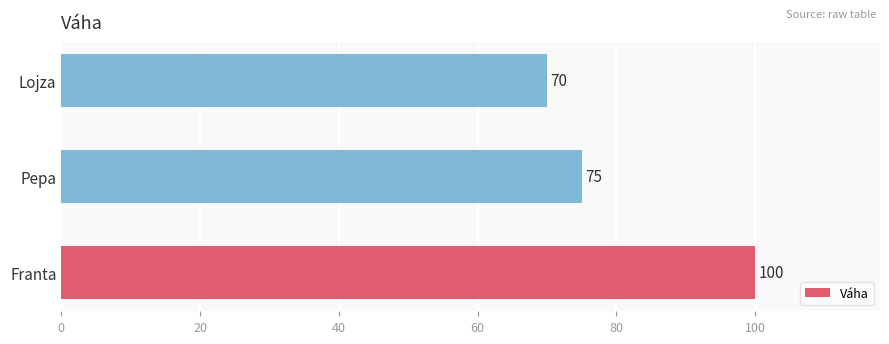

What is the average value?

82